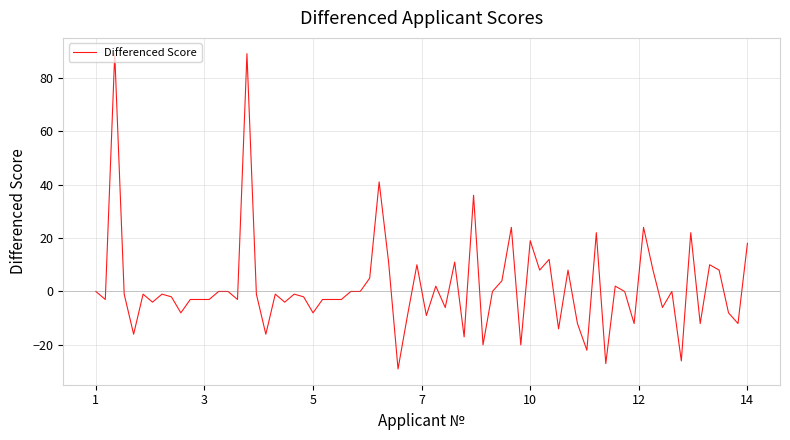

What is the difference between the maximum and minimum values?

118